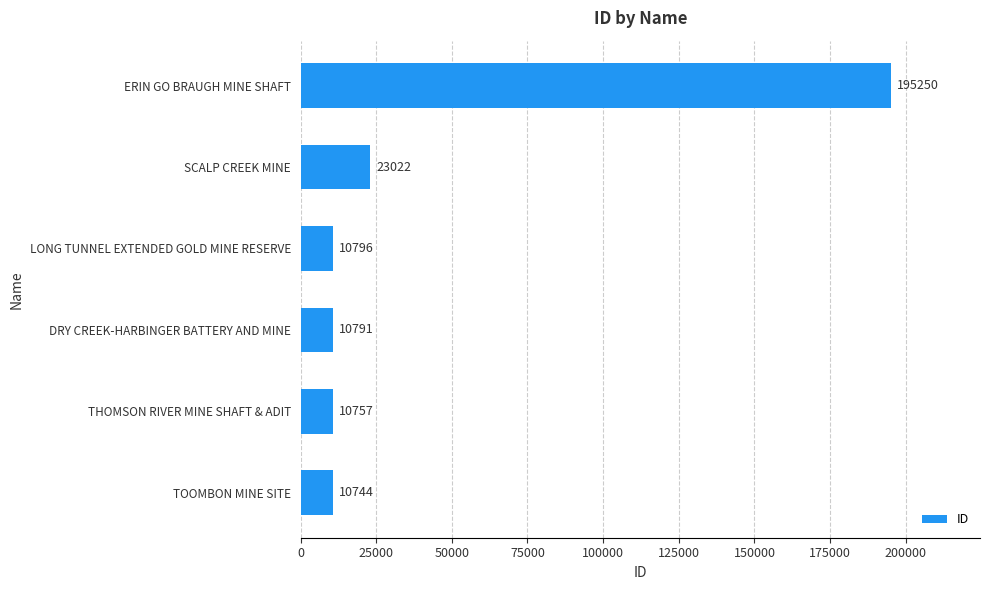

Read the value at DRY CREEK-HARBINGER BATTERY AND MINE.

10791